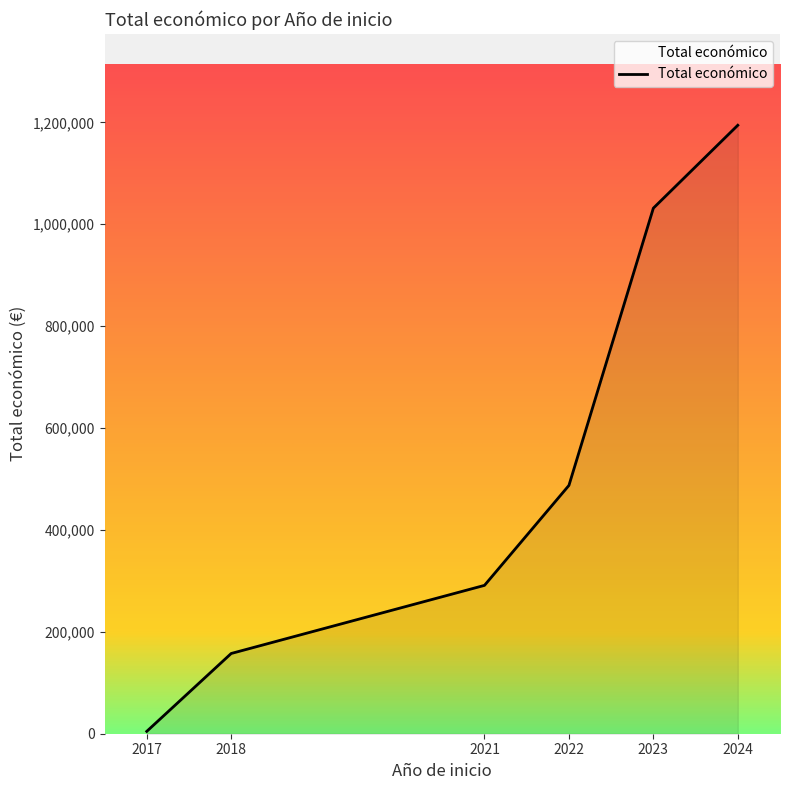

Which label corresponds to the largest value in the chart?

2024